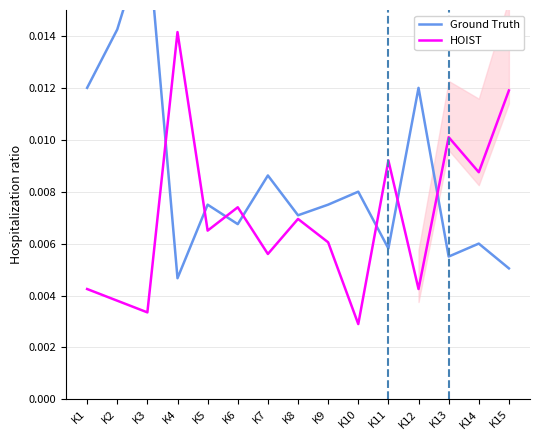

How many intersections are there between Ground Truth and HOIST?

7